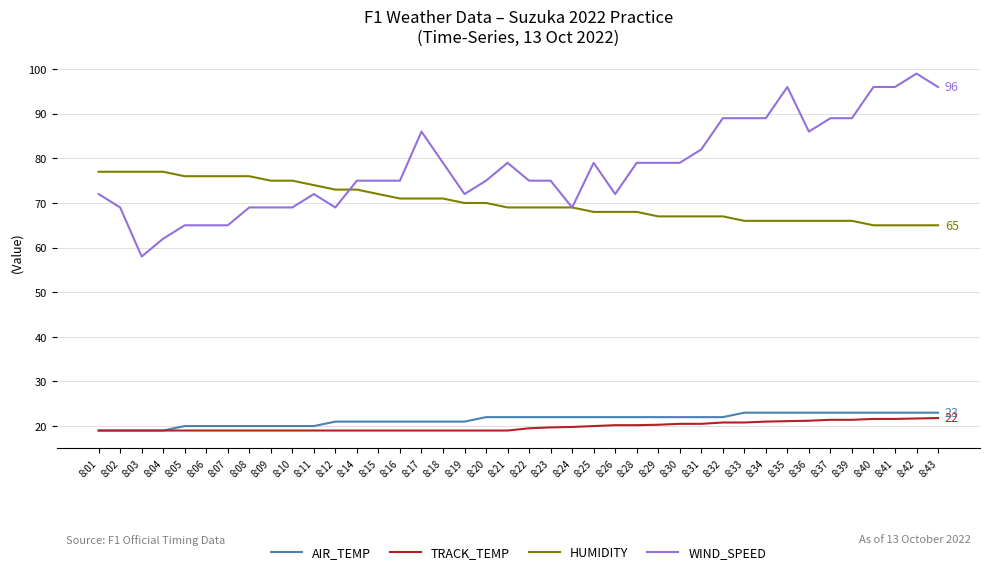

Is the value of WIND_SPEED at 8:33 greater than the value of AIR_TEMP at 8:39?

Yes